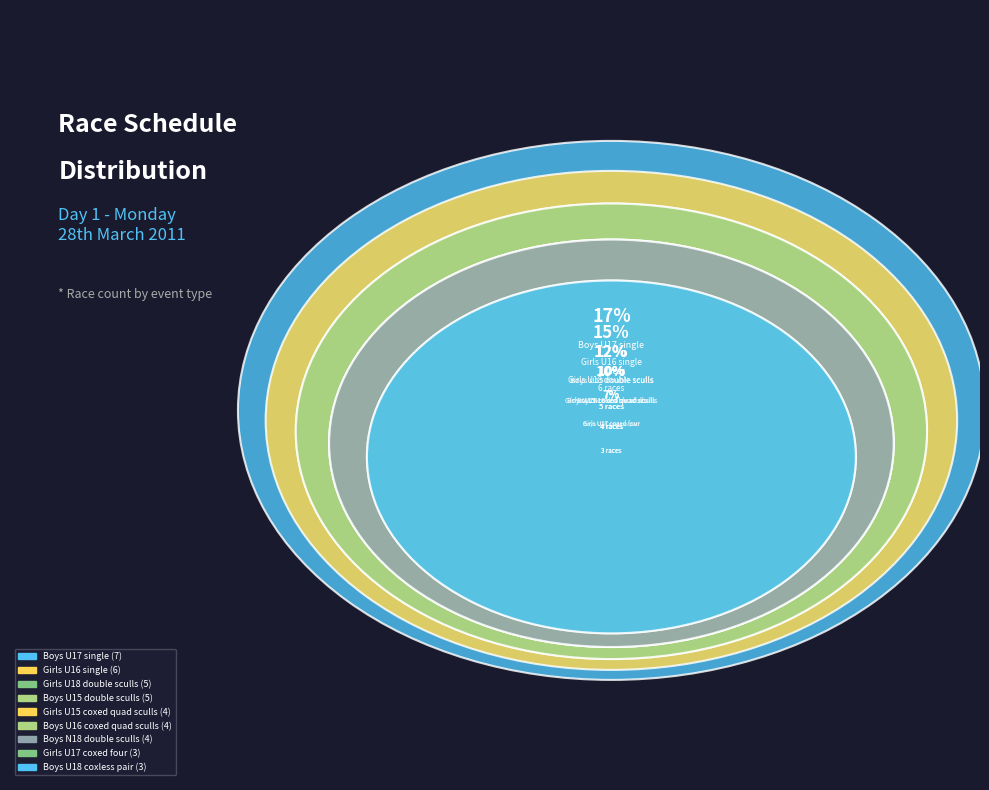

To the nearest percent, what percentage of the pie is Girls U18 double sculls?

12%